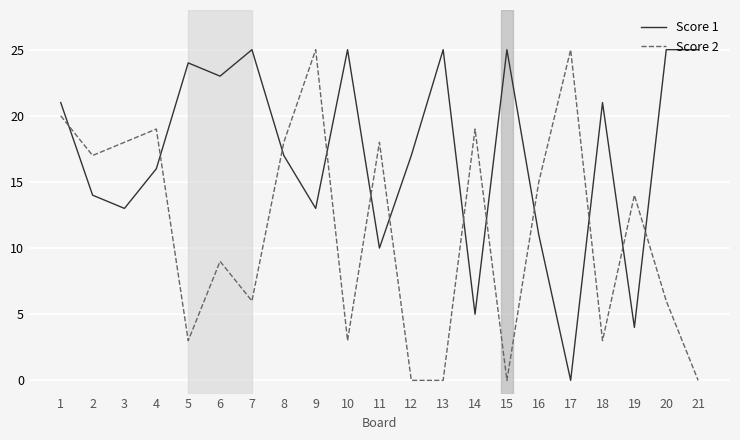

What is the difference between the maximum and minimum values in the Score 2 series?

25